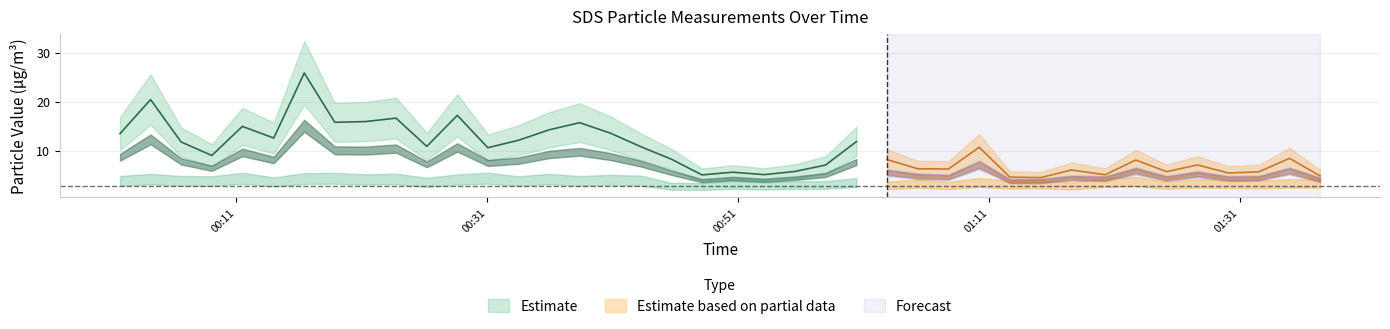

What position from the left is 10?

11